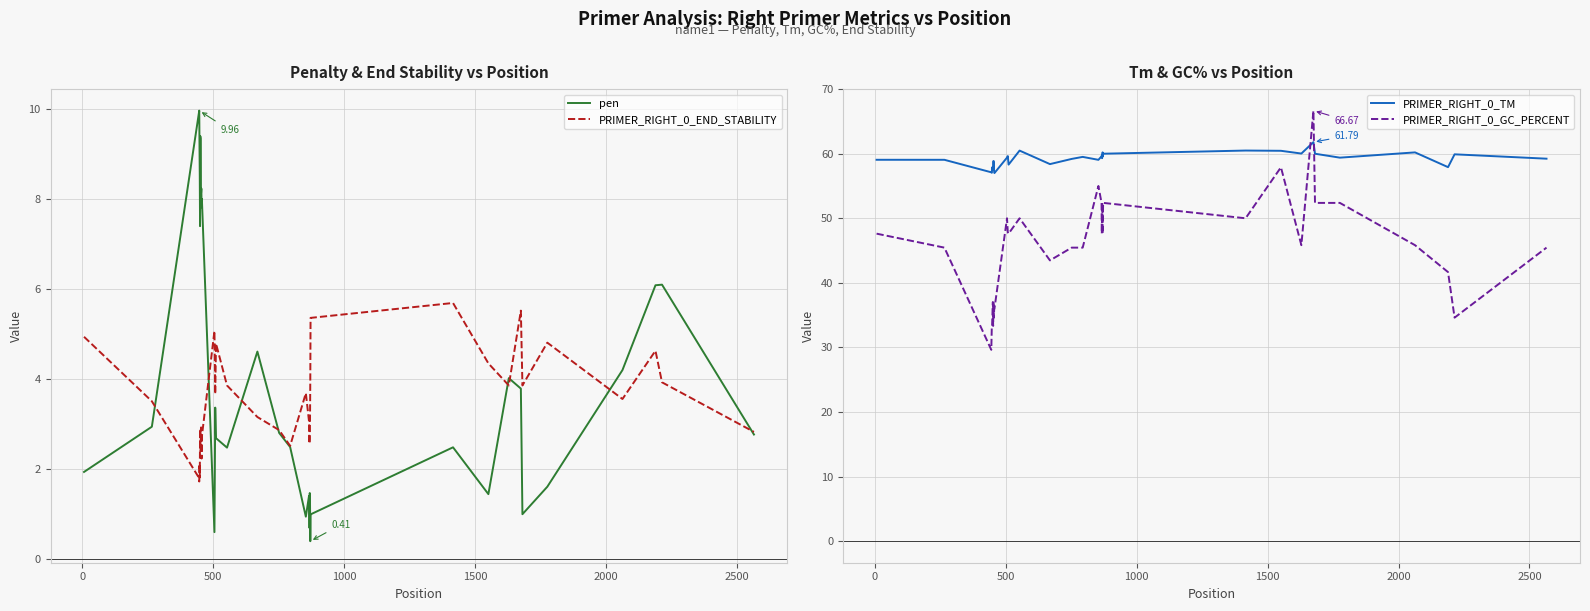

After their last crossing, which series has the higher values: PRIMER_RIGHT_0_GC_PERCENT or PRIMER_RIGHT_0_TM?

PRIMER_RIGHT_0_TM